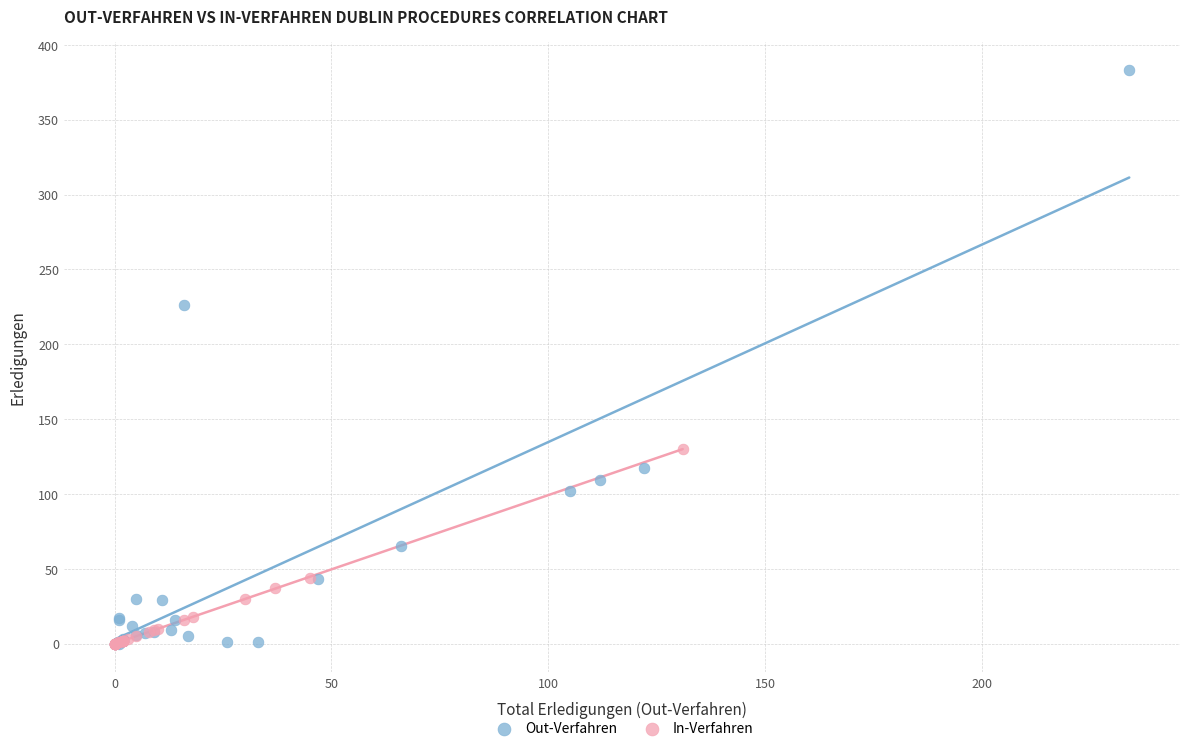

Which series reaches the maximum Y coordinate?

Out-Verfahren